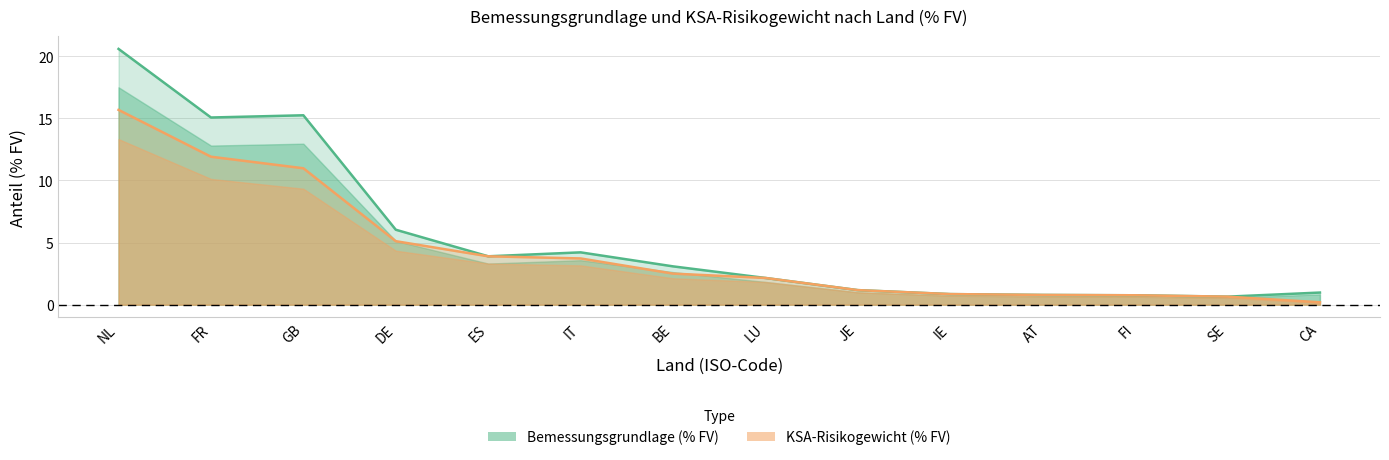

At which label is KSA-Risikogewicht (% FV) closest to 7?

DE